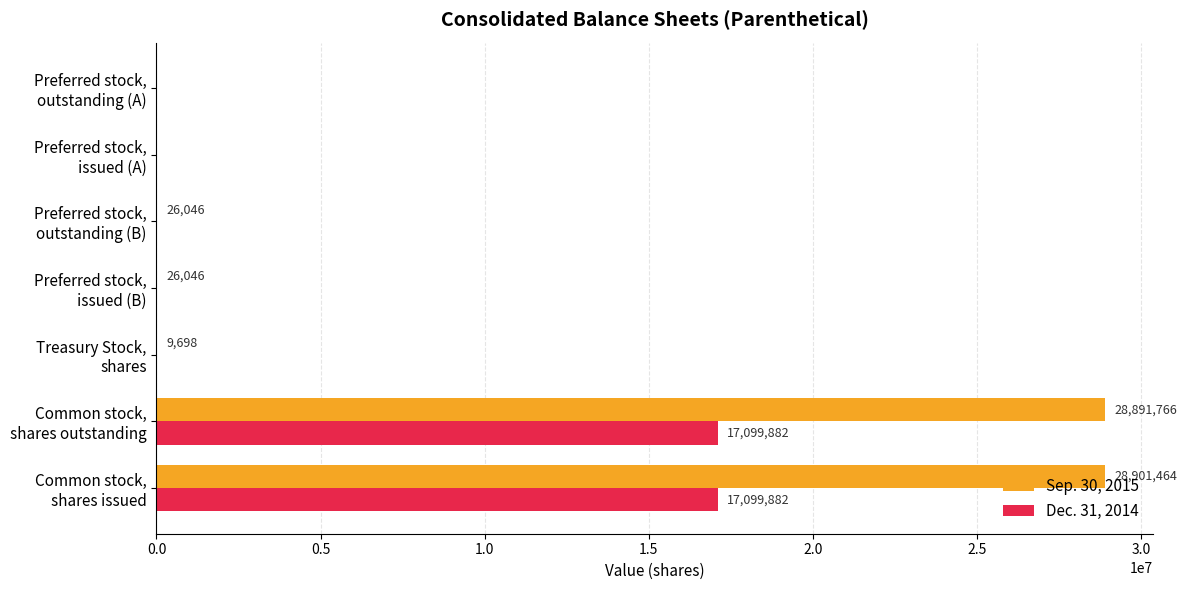

What is the sum of all Dec. 31, 2014 values?

34199764